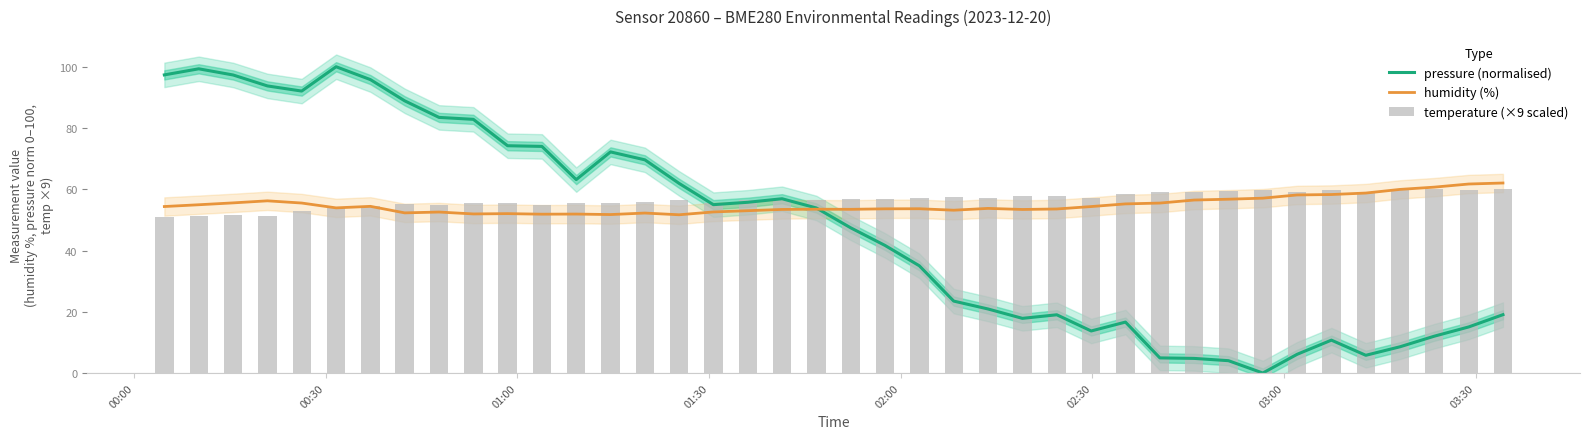

What is the difference between the maximum and second lowest values in the pressure (normalised) series?

96.0